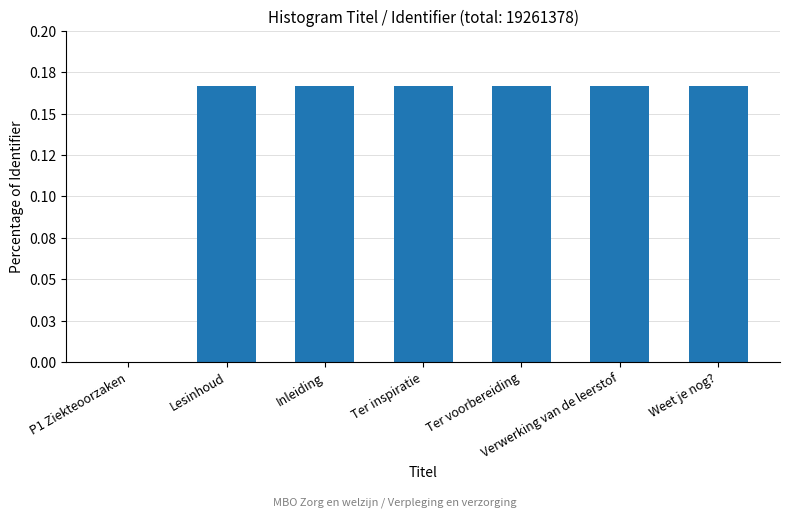

Does the chart contain stacked bars?

No